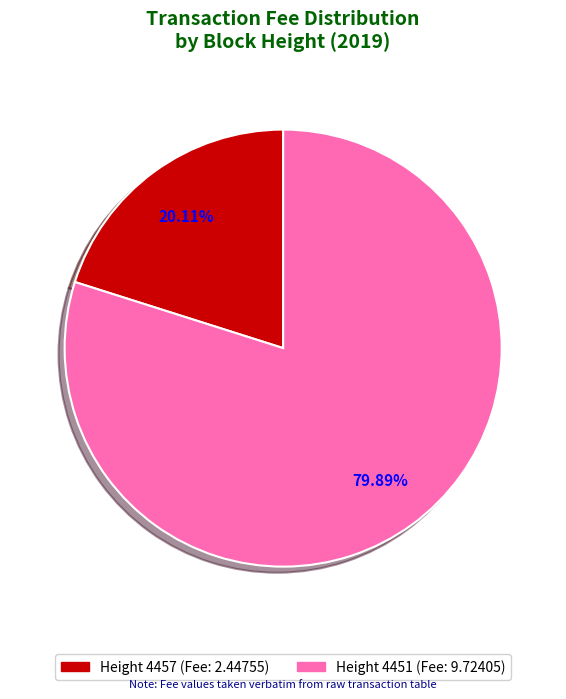

Does any single category account for the majority?

Yes